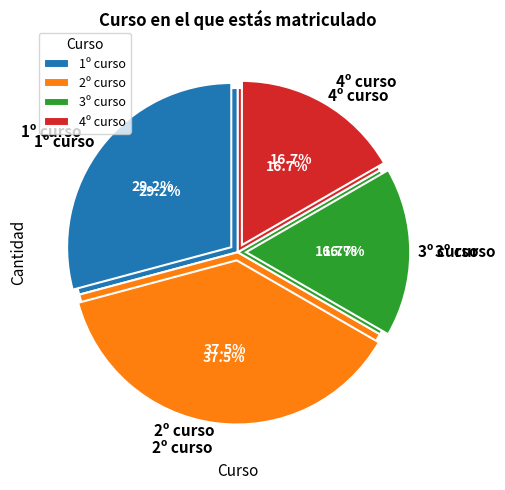

How much of the chart is everything except 4º curso?

83.3%